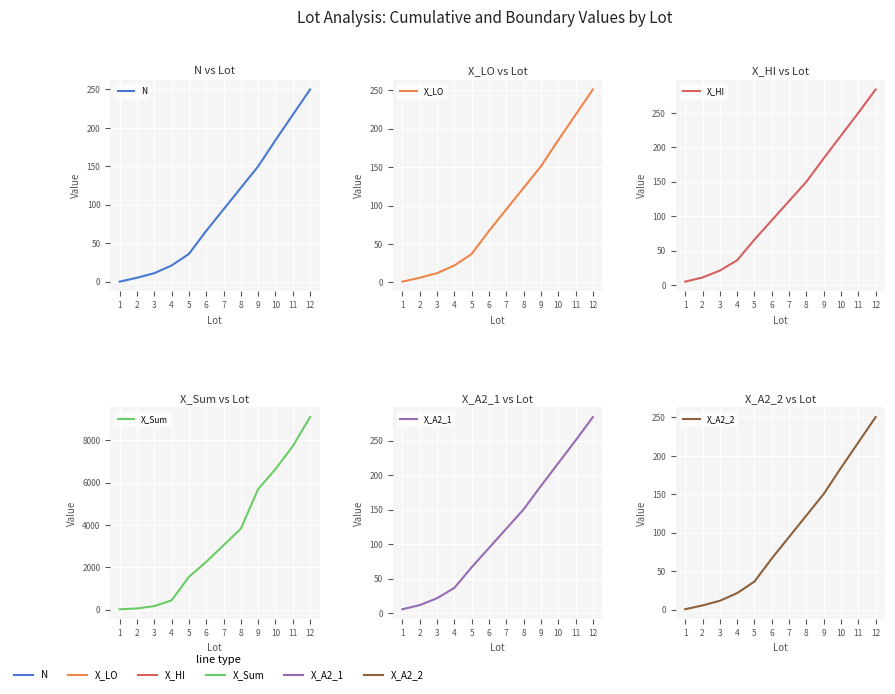

At which label does X_LO first exceed 95?

8